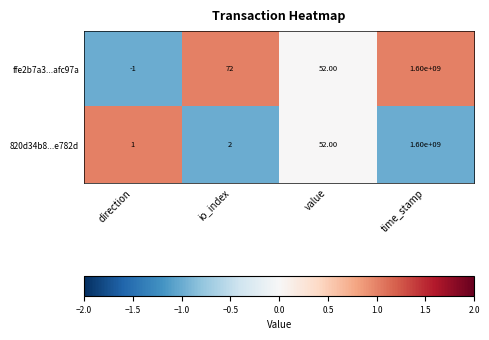

What is the sum of all ffe2b7a3...afc97a values?

1600000123